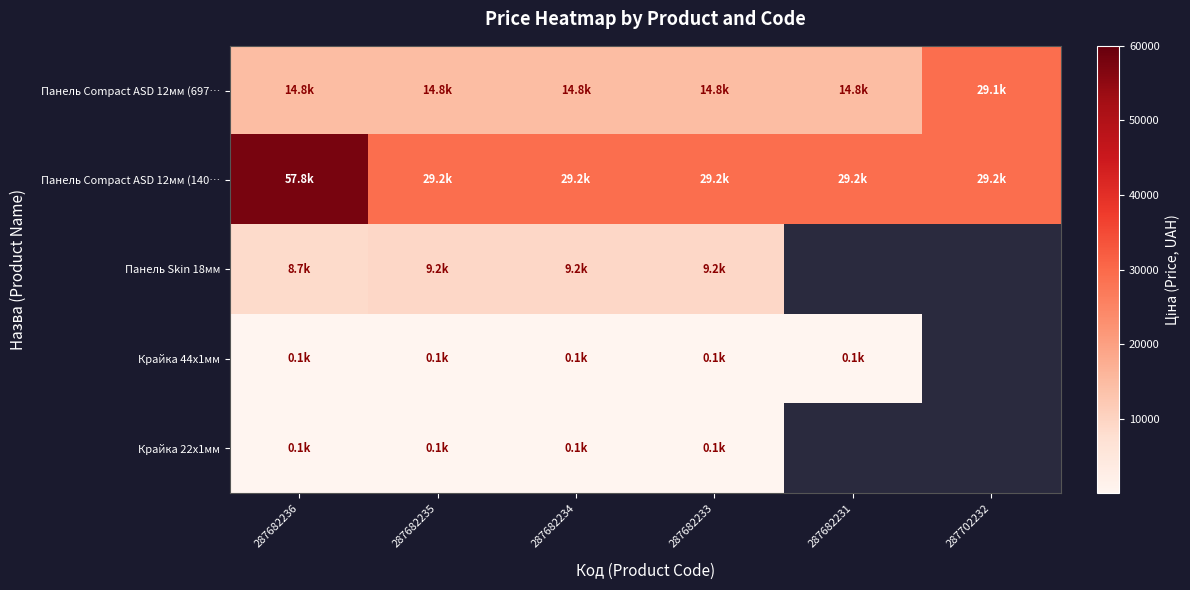

At which label does Панель Compact ASD 12мм (140… reach its minimum?

287682235